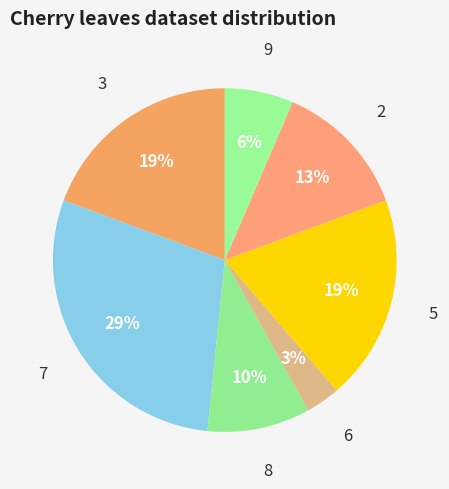

Rank the categories by value from lowest to highest.

6, 9, 8, 2, 3, 5, 7